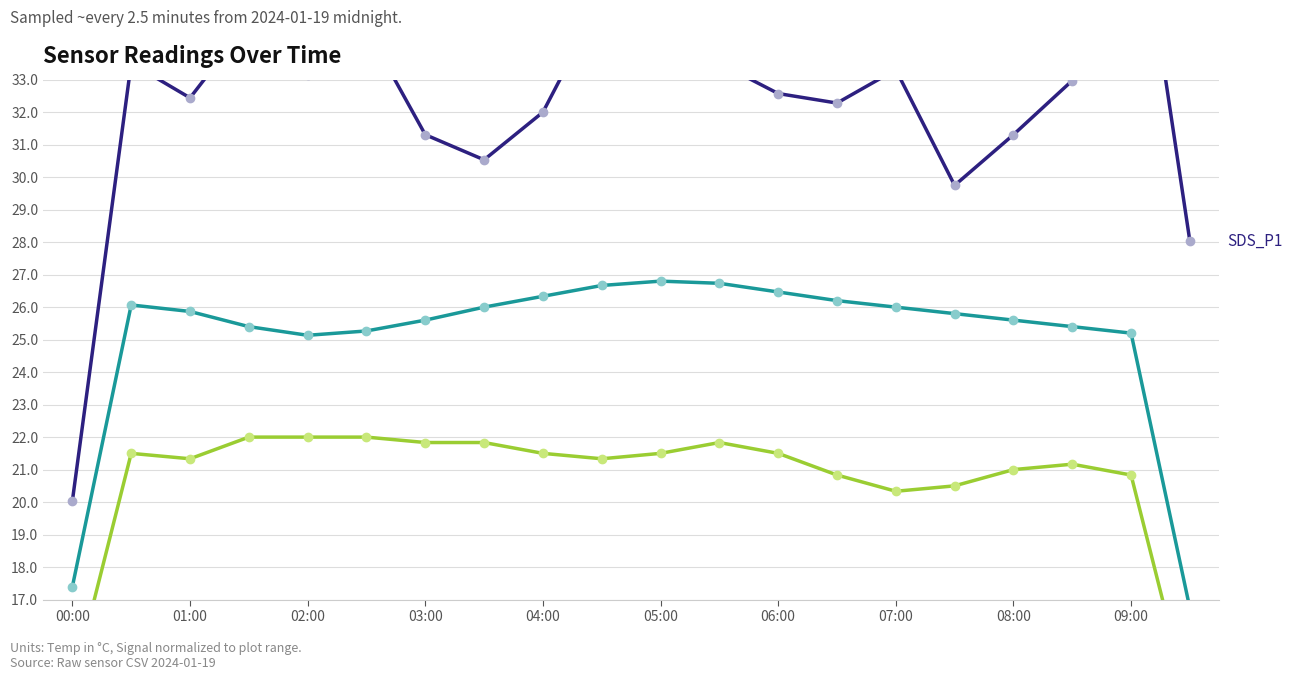

Is this an area chart (filled region under the line)?

No